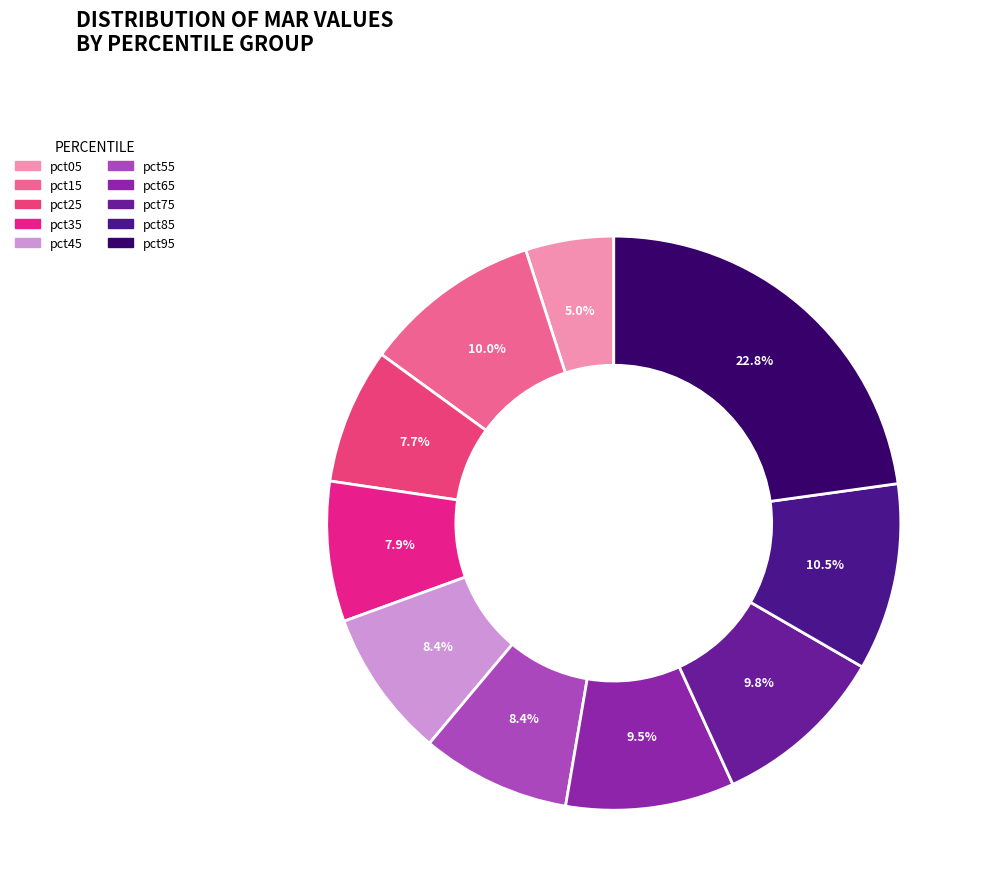

What is the total percentage of pct95 and pct55?

31.2%